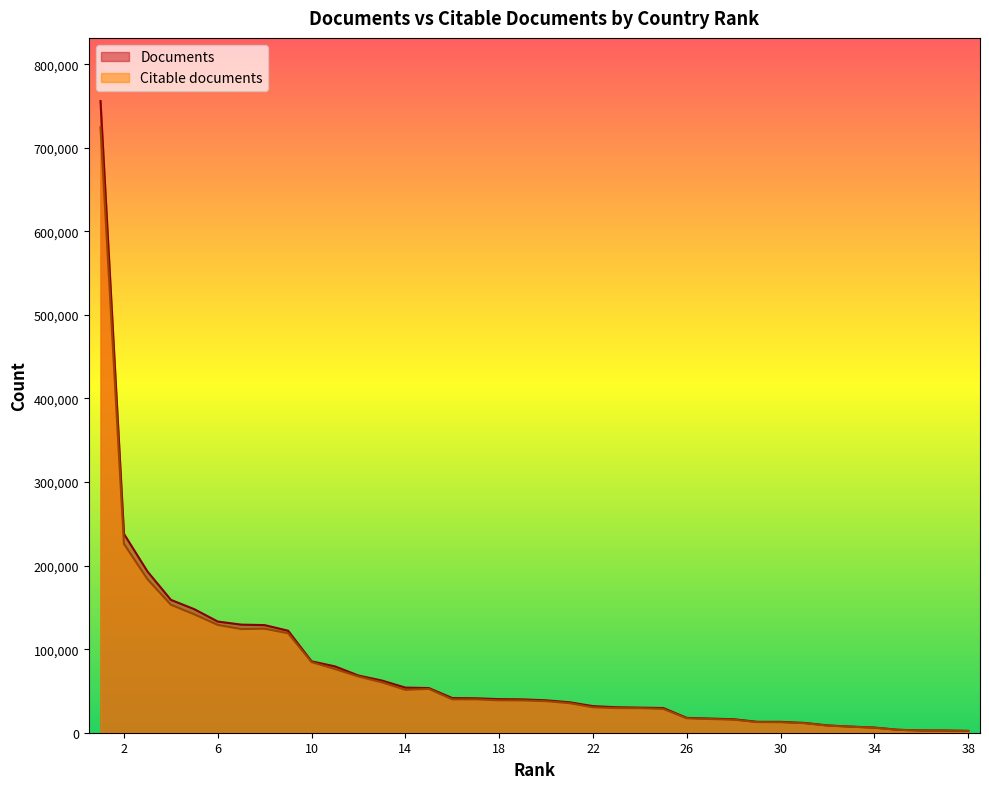

What are all the series names shown in the legend?

Documents, Citable documents